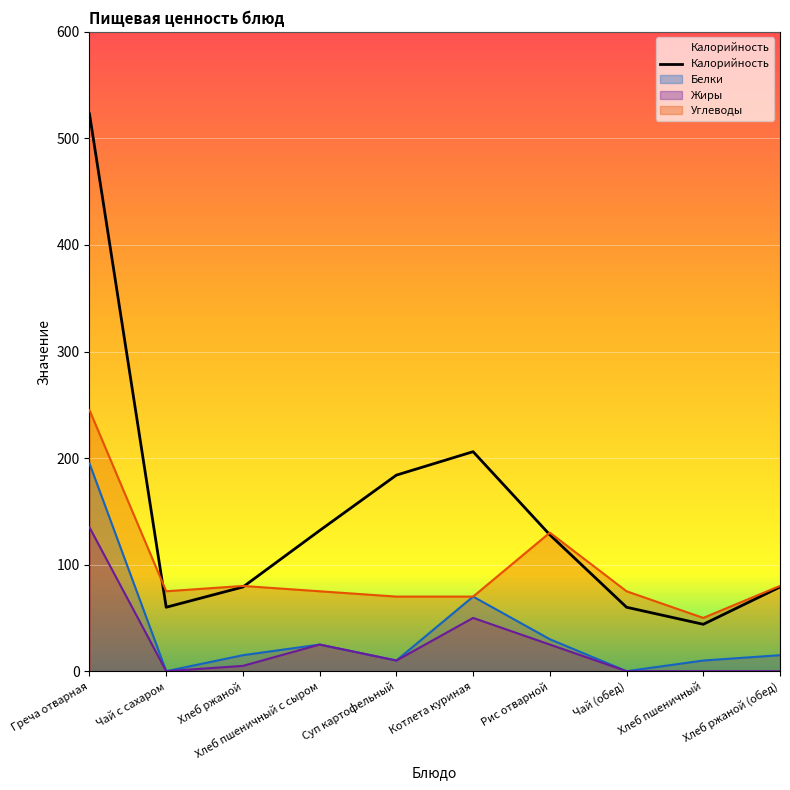

At which label does the data first exceed 128?

Греча отварная